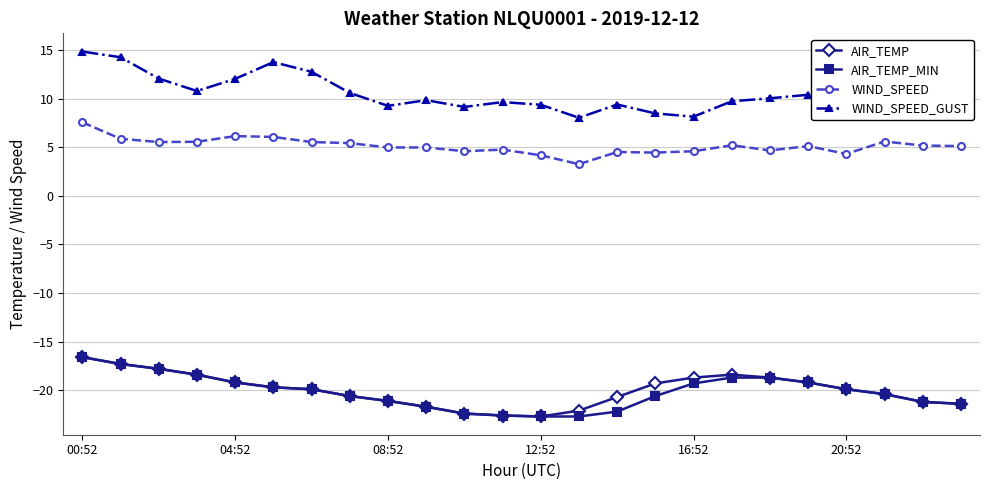

True or false: WIND_SPEED has more than 2 points higher than both neighbors.

True